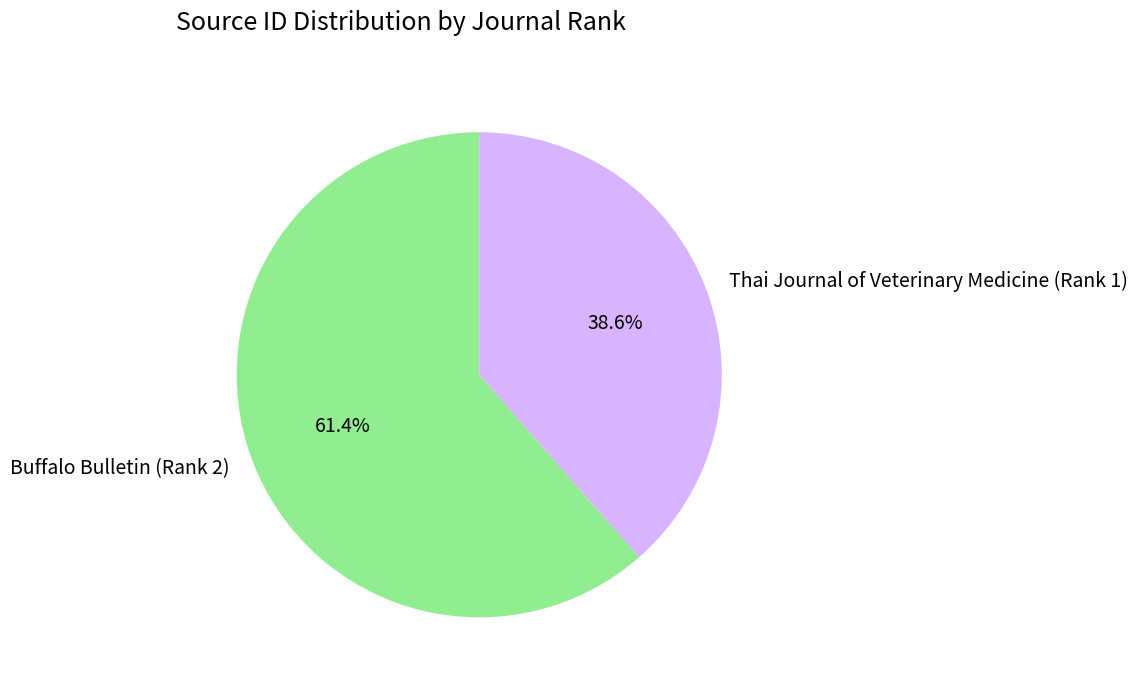

What percentage is the Thai Journal of Veterinary Medicine (Rank 1) slice, to the nearest percent?

39%